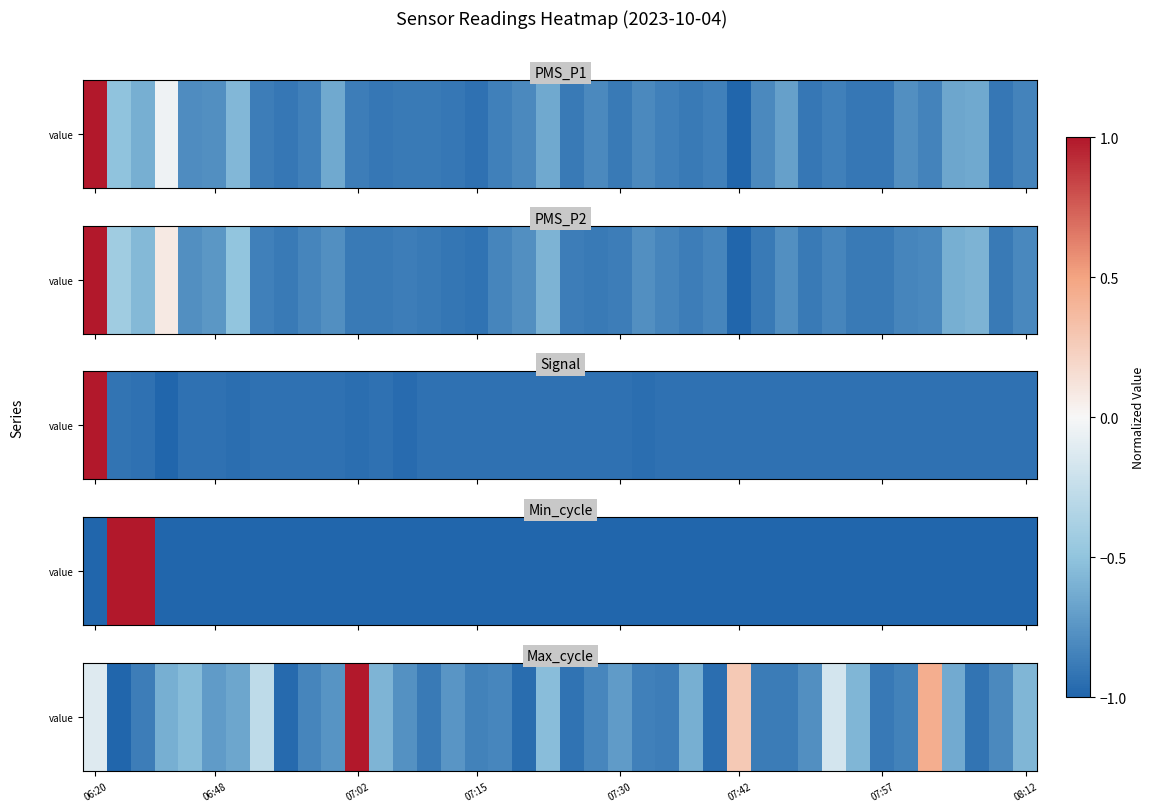

True or false: the data shows -0.8 at 30.

True